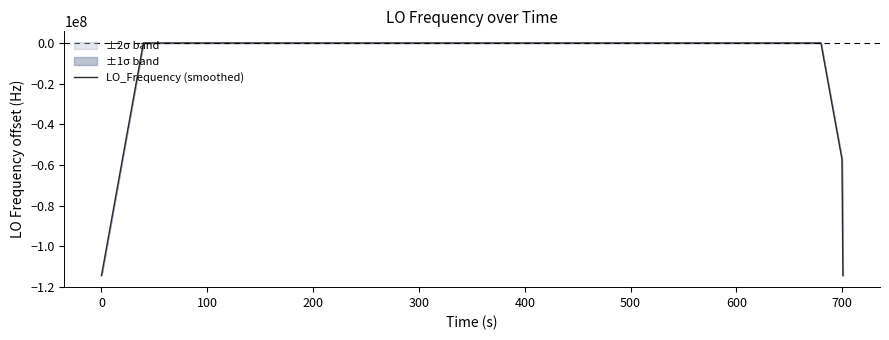

True or false: there are more than 1 points higher than both neighbors.

True